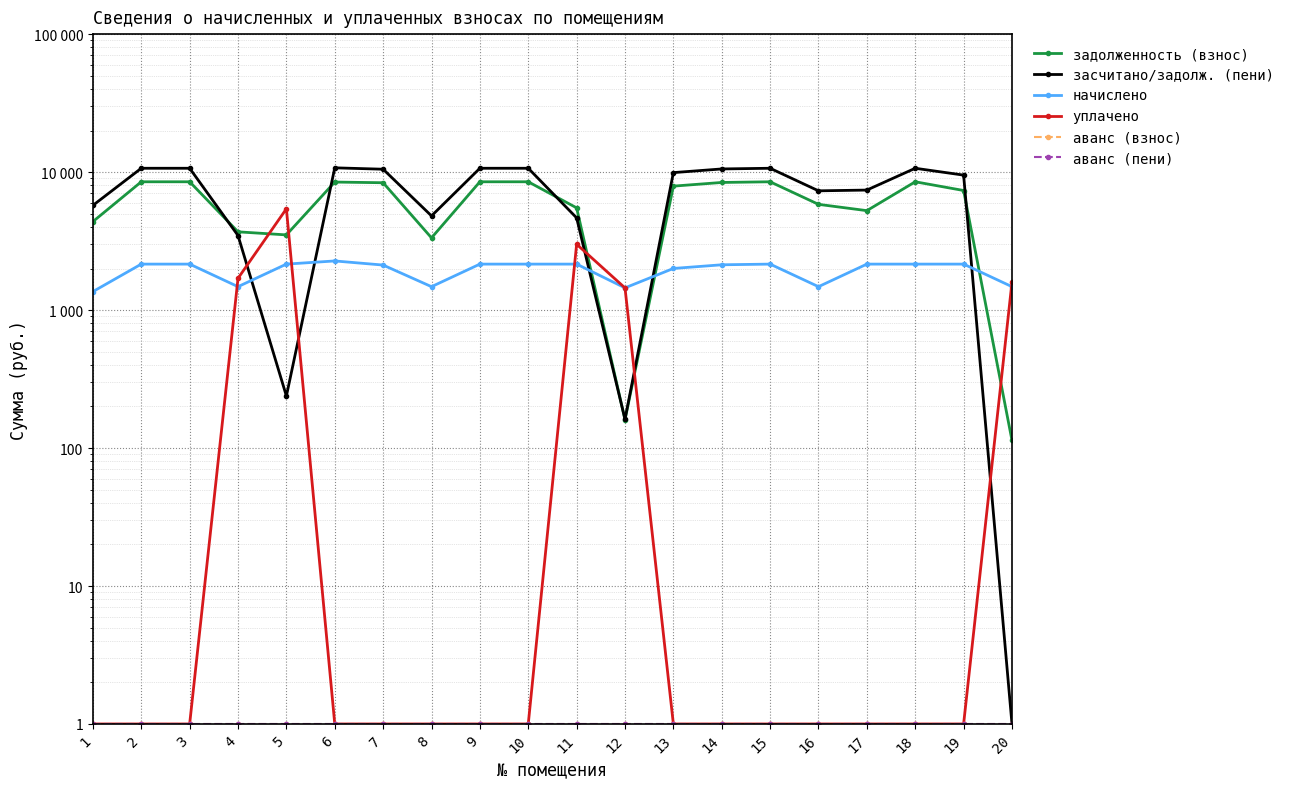

At which category does задолженность (взнос) reach its first local valley?

5